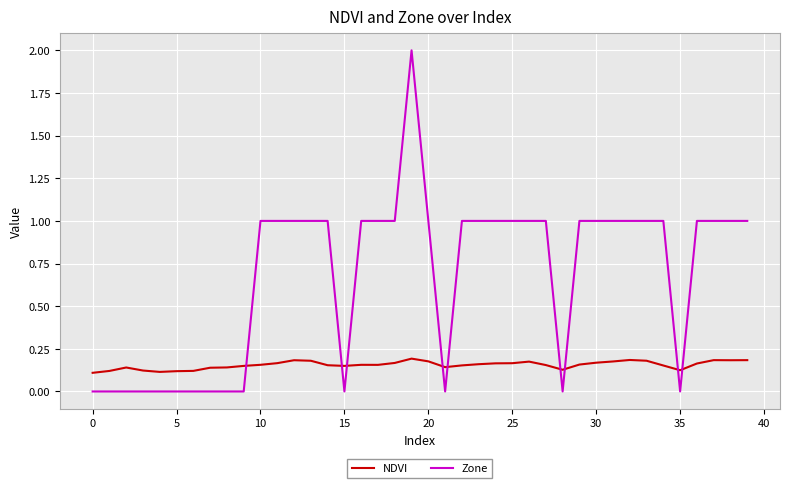

What is the difference between the maximum and minimum values in the Zone series?

2.0